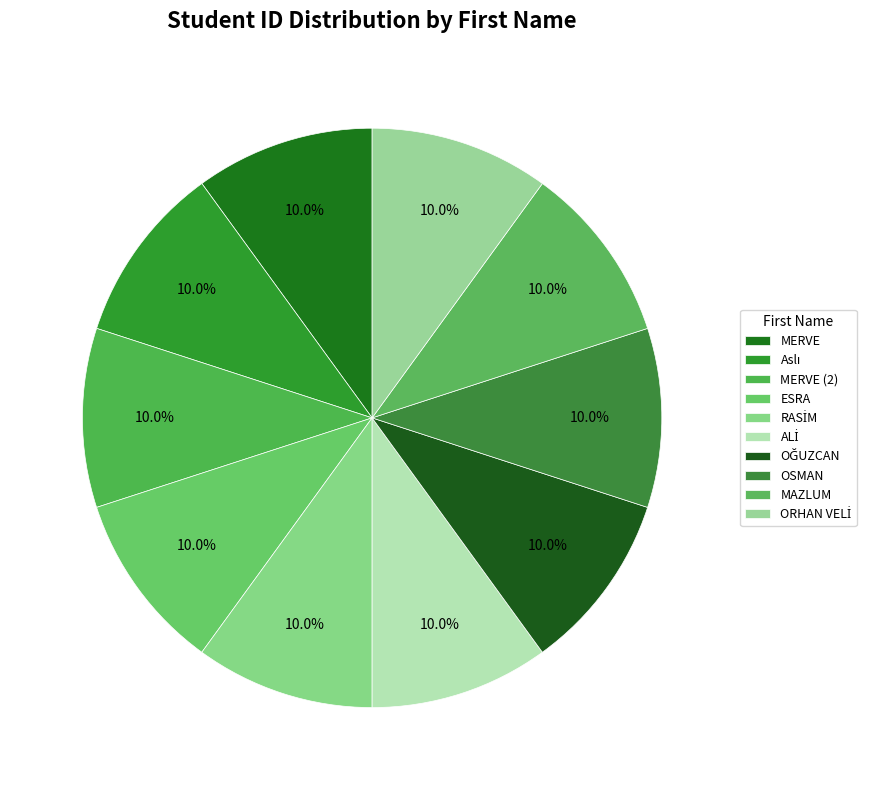

What percentage is the MERVE slice, to the nearest percent?

10%